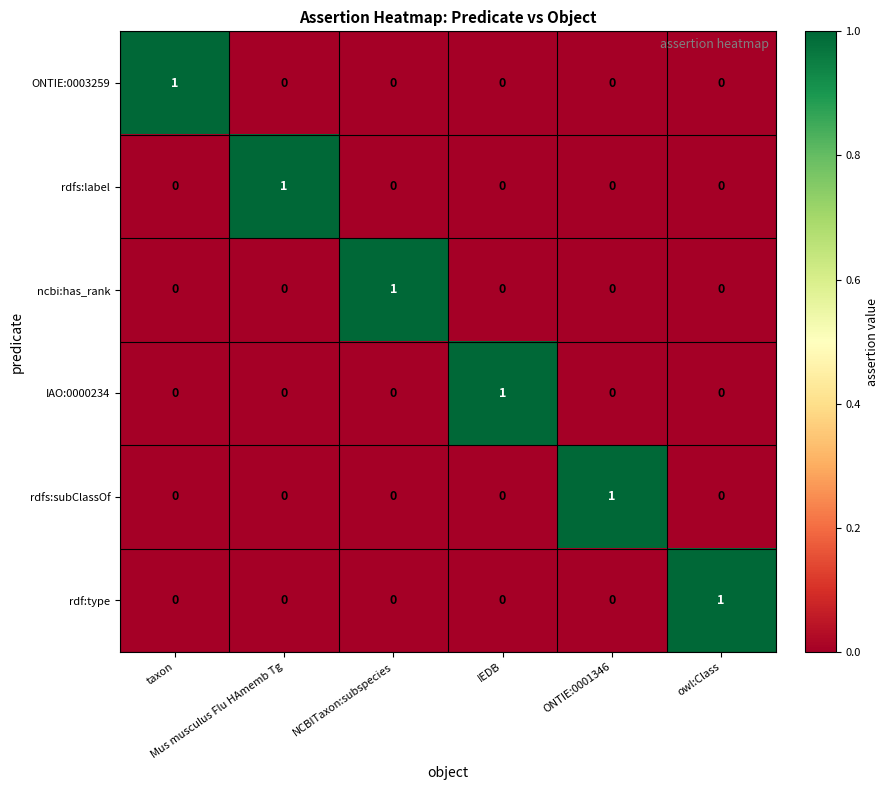

How many ONTIE:0003259 values are between 0 and 1?

6